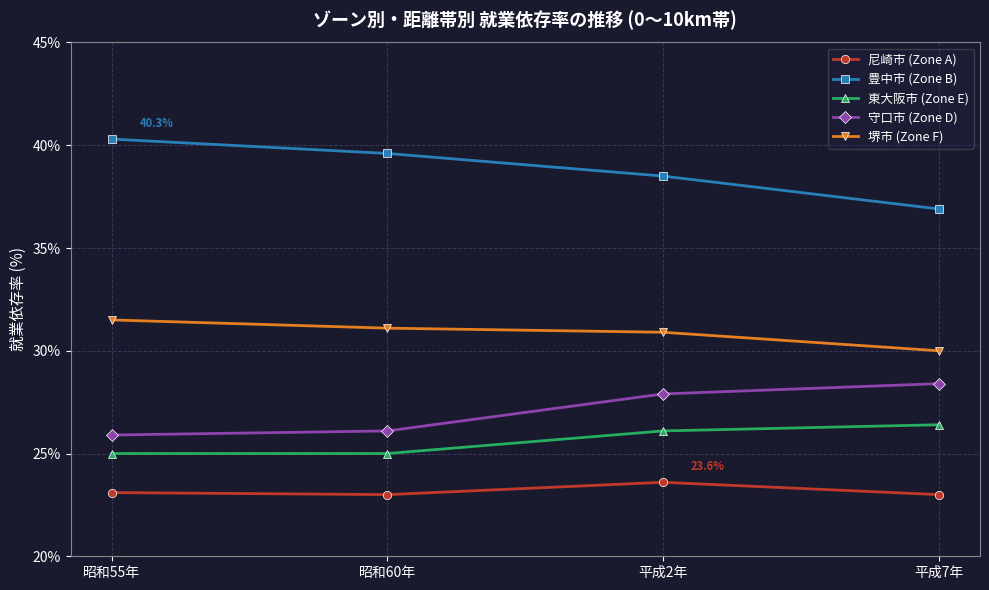

Which series has the largest total across all categories?

豊中市 (Zone B)